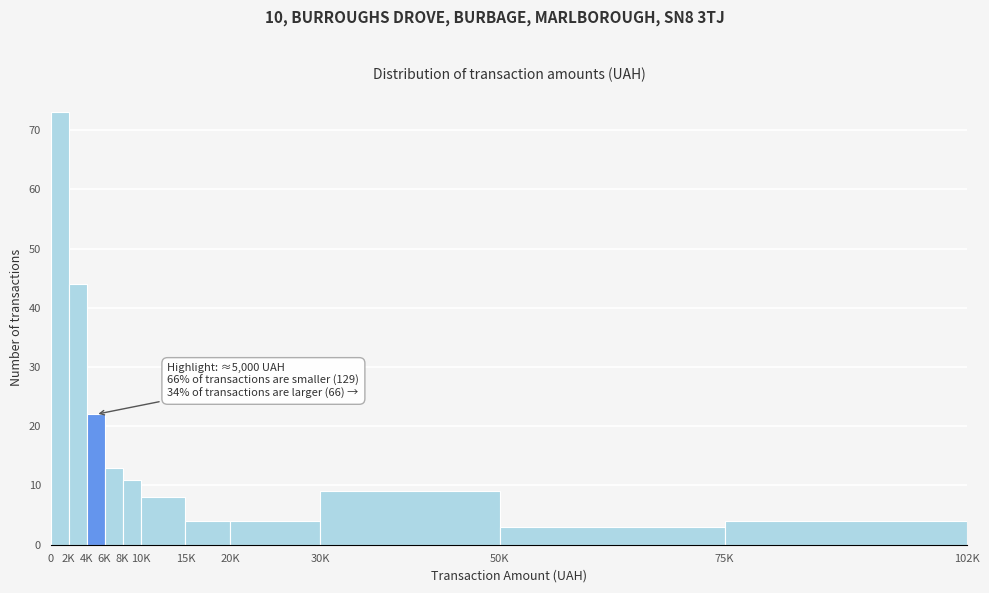

Reading right to left, what are all the values shown in this chart?

4	3	9	4	4	8	11	13	22	44	73